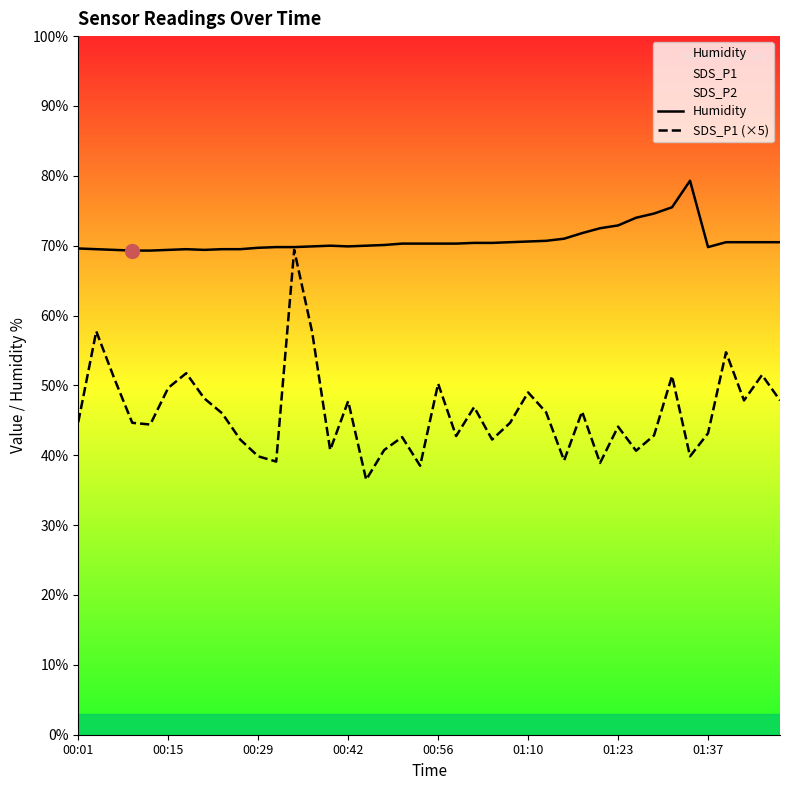

What is the value of the SDS_P1 (×5) point at the 1st from the left?

44.8